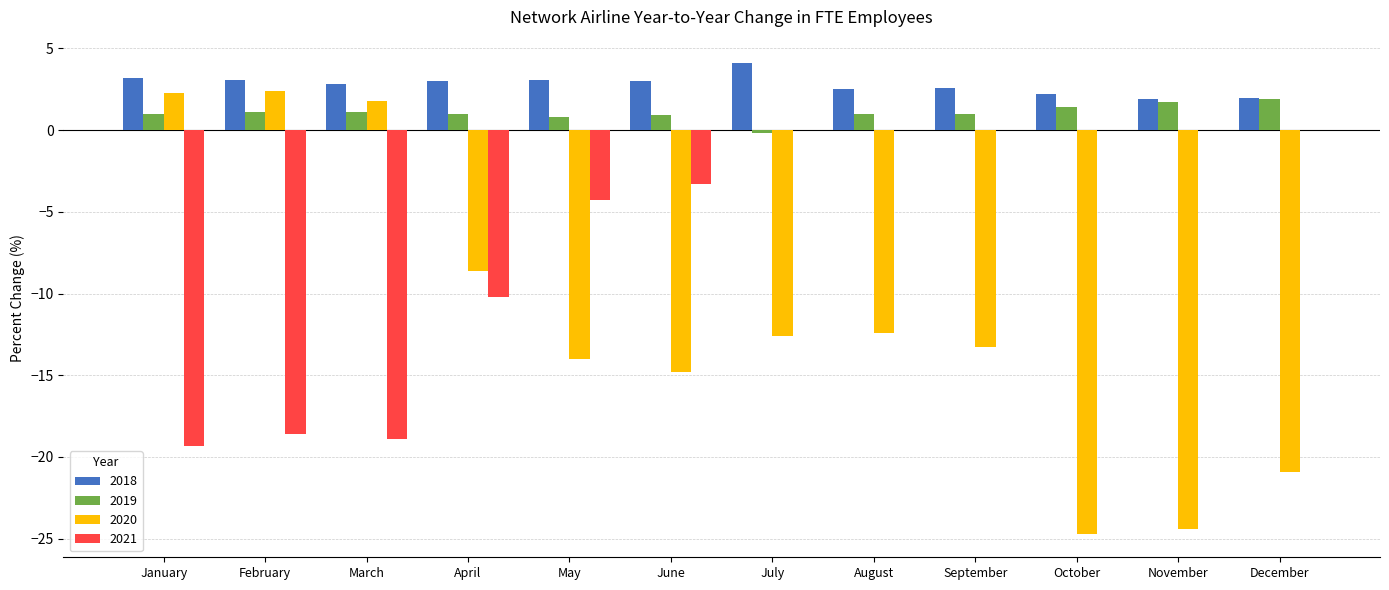

What value does the 2021 series have at February?

-18.6